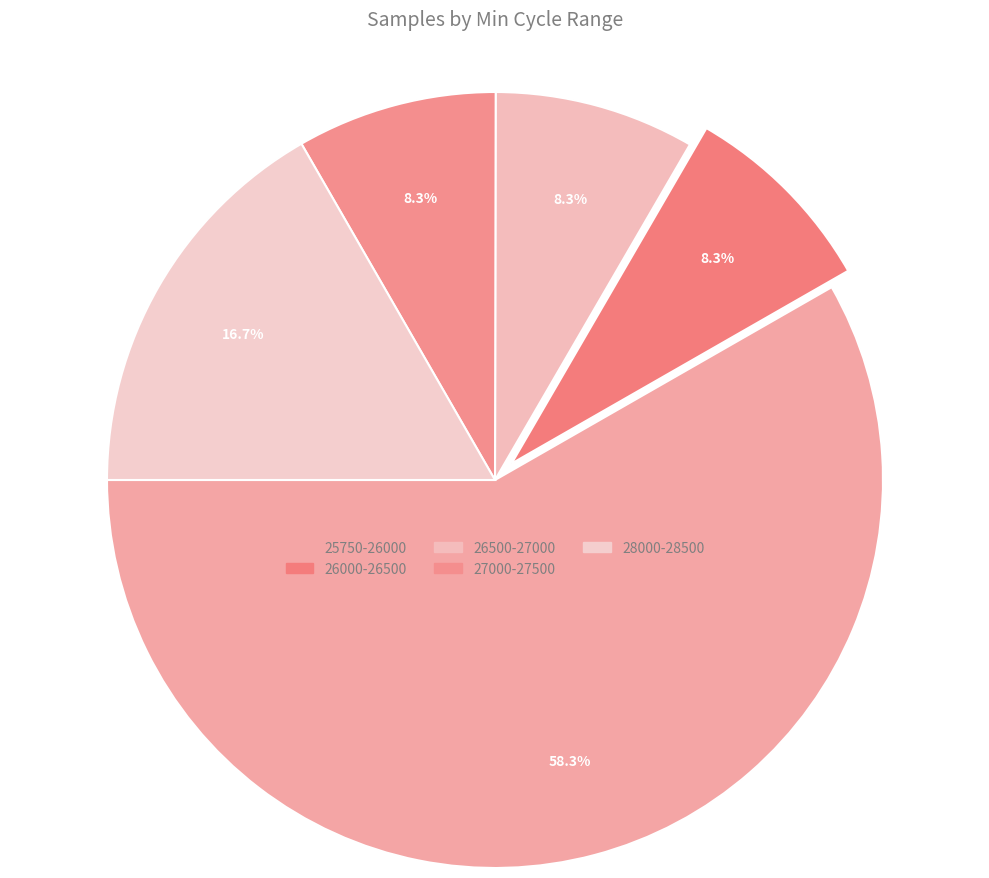

How many segments does this pie chart have?

5